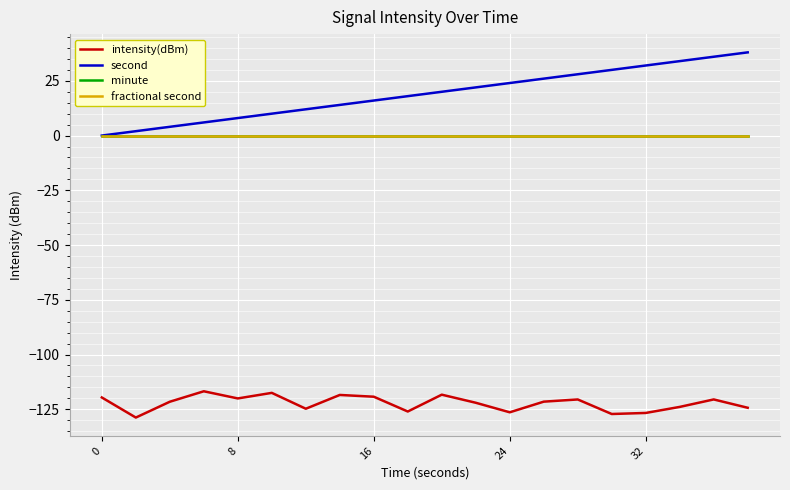

Does the chart display data point markers on the line(s)?

No